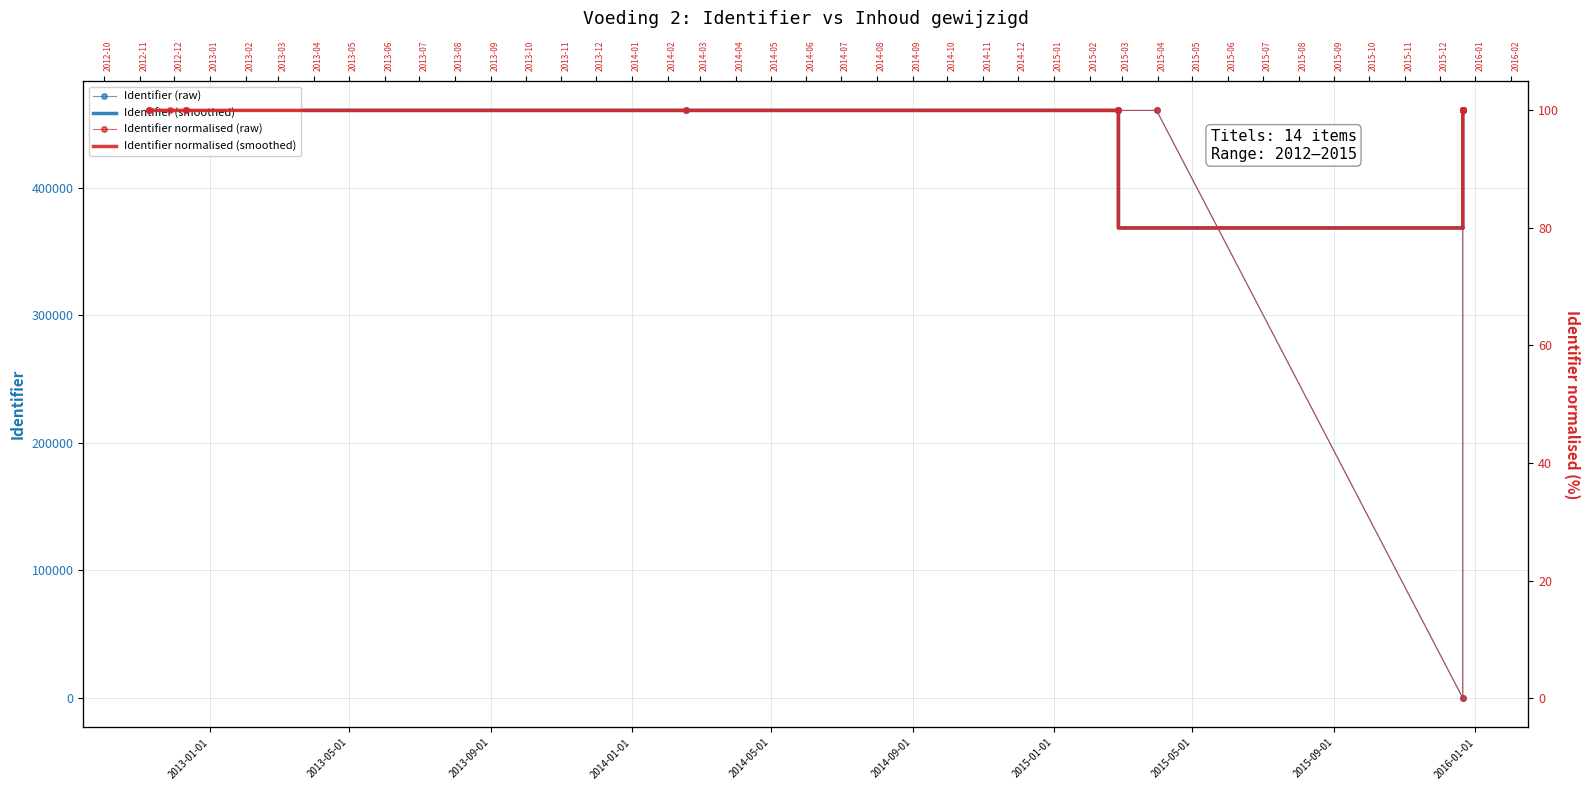

Which series has the largest range (max minus min)?

Identifier (raw)